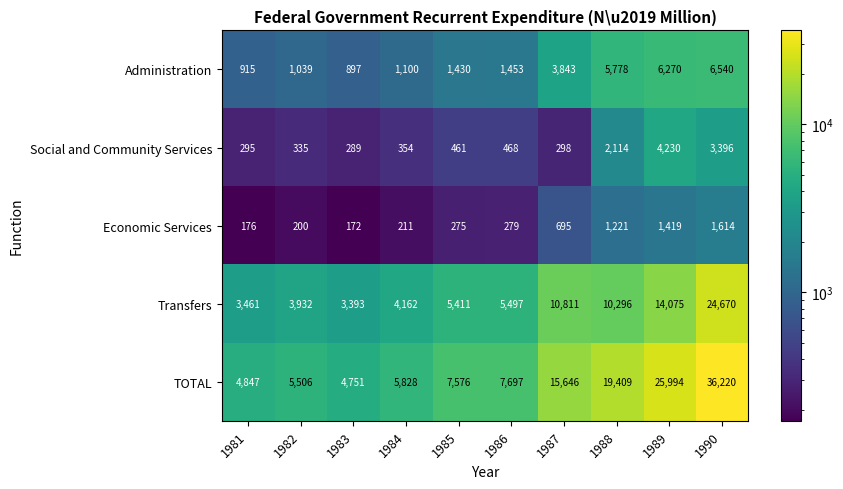

Which category has the highest value across all series?

1990